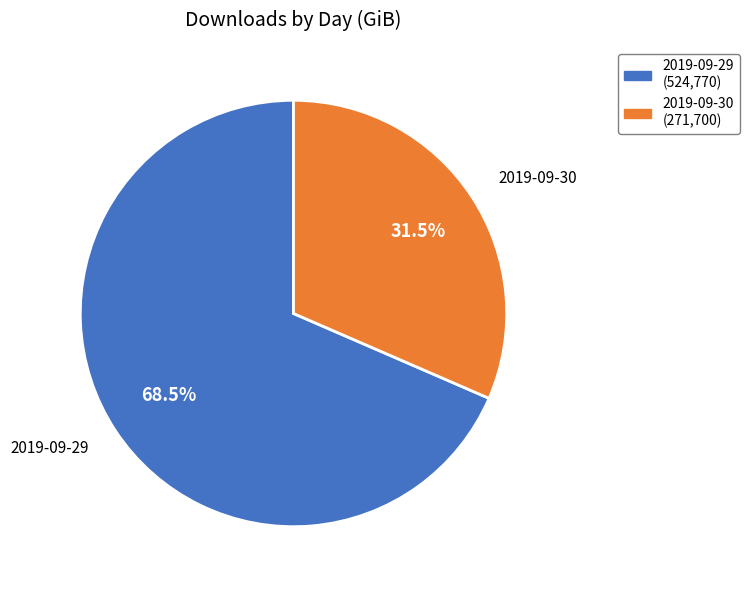

Is there any slice that represents more than half of the pie?

Yes